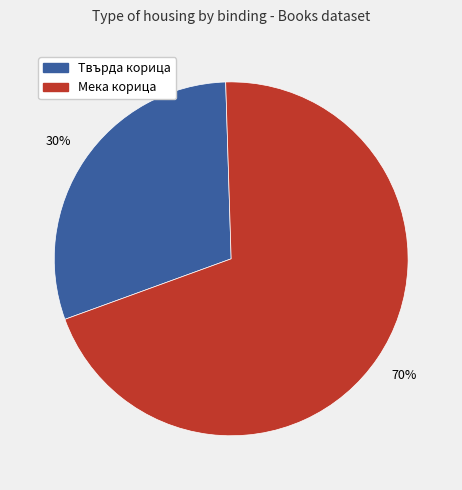

Is there a majority slice in this chart?

Yes